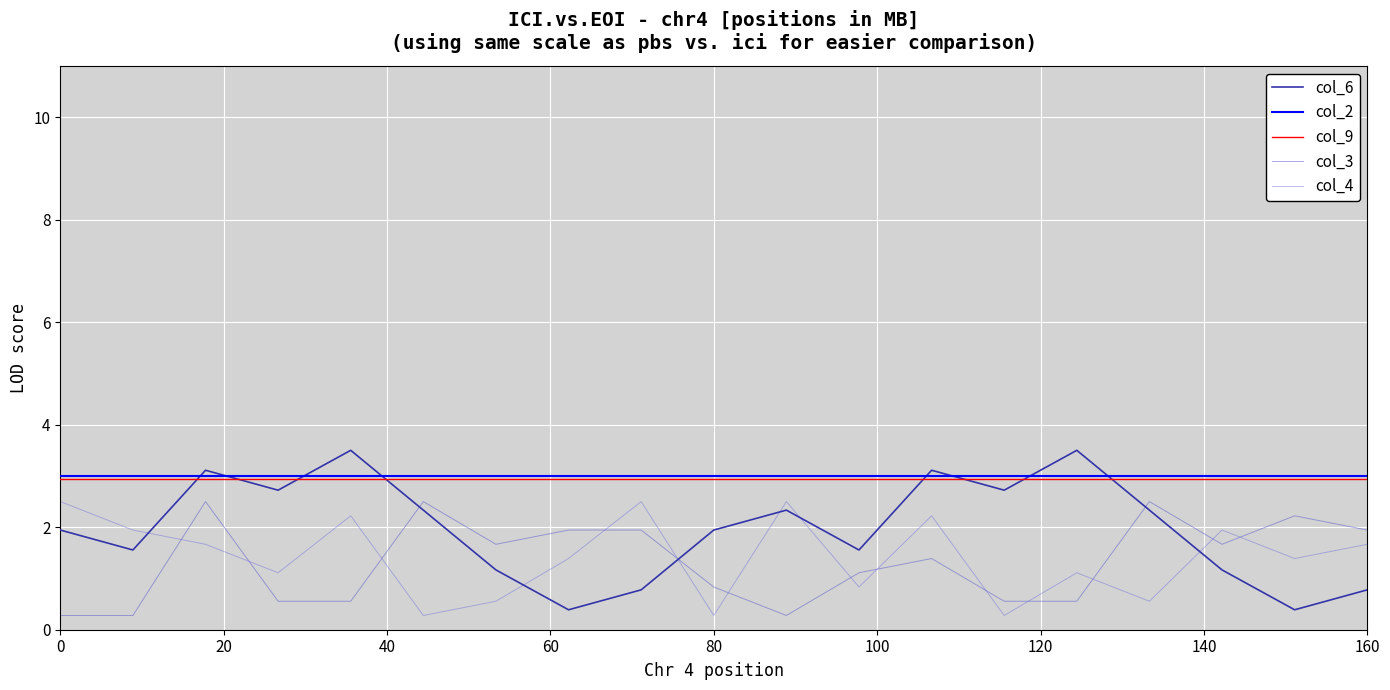

What is the maximum value for col_6?

3.5